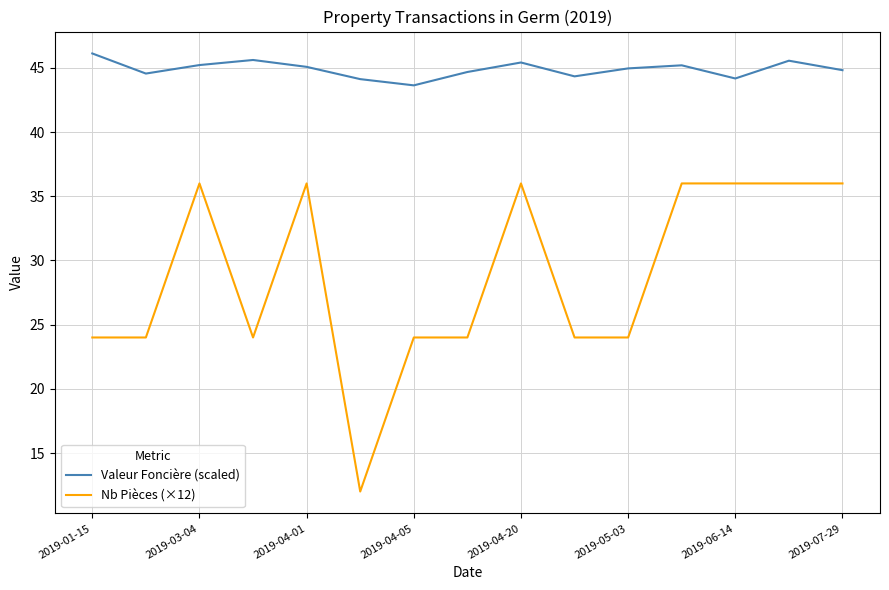

What is the minimum value for Nb Pièces (×12)?

12.0